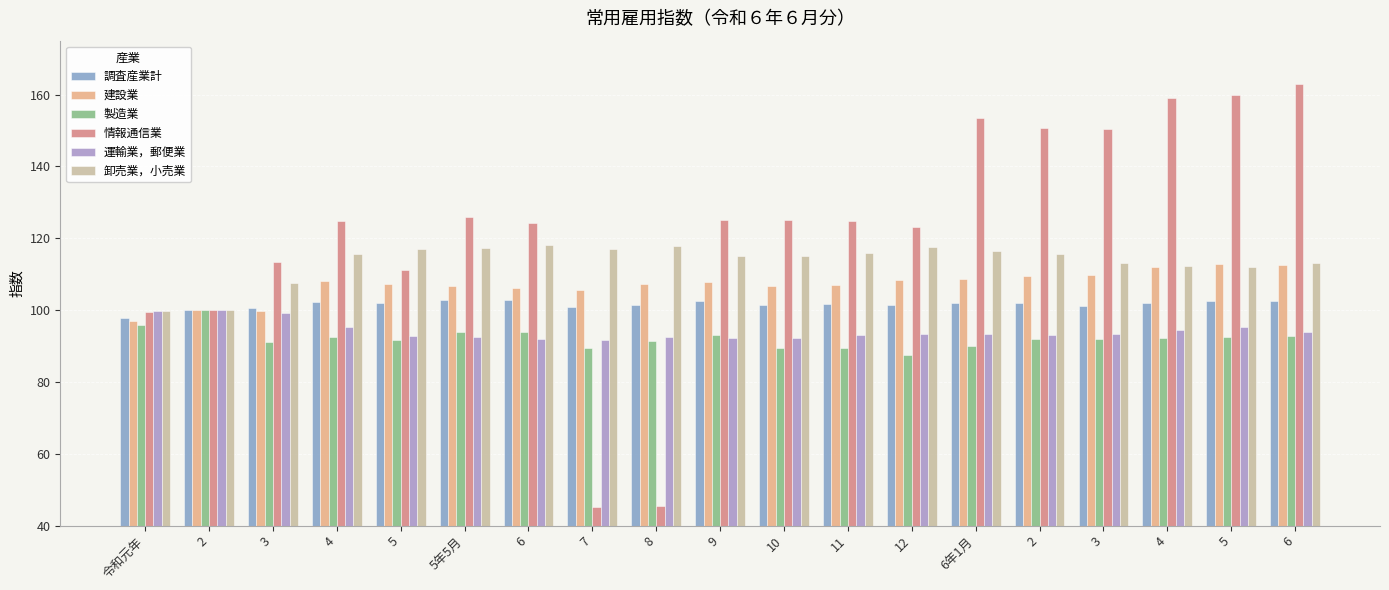

How many groups of bars are there?

19